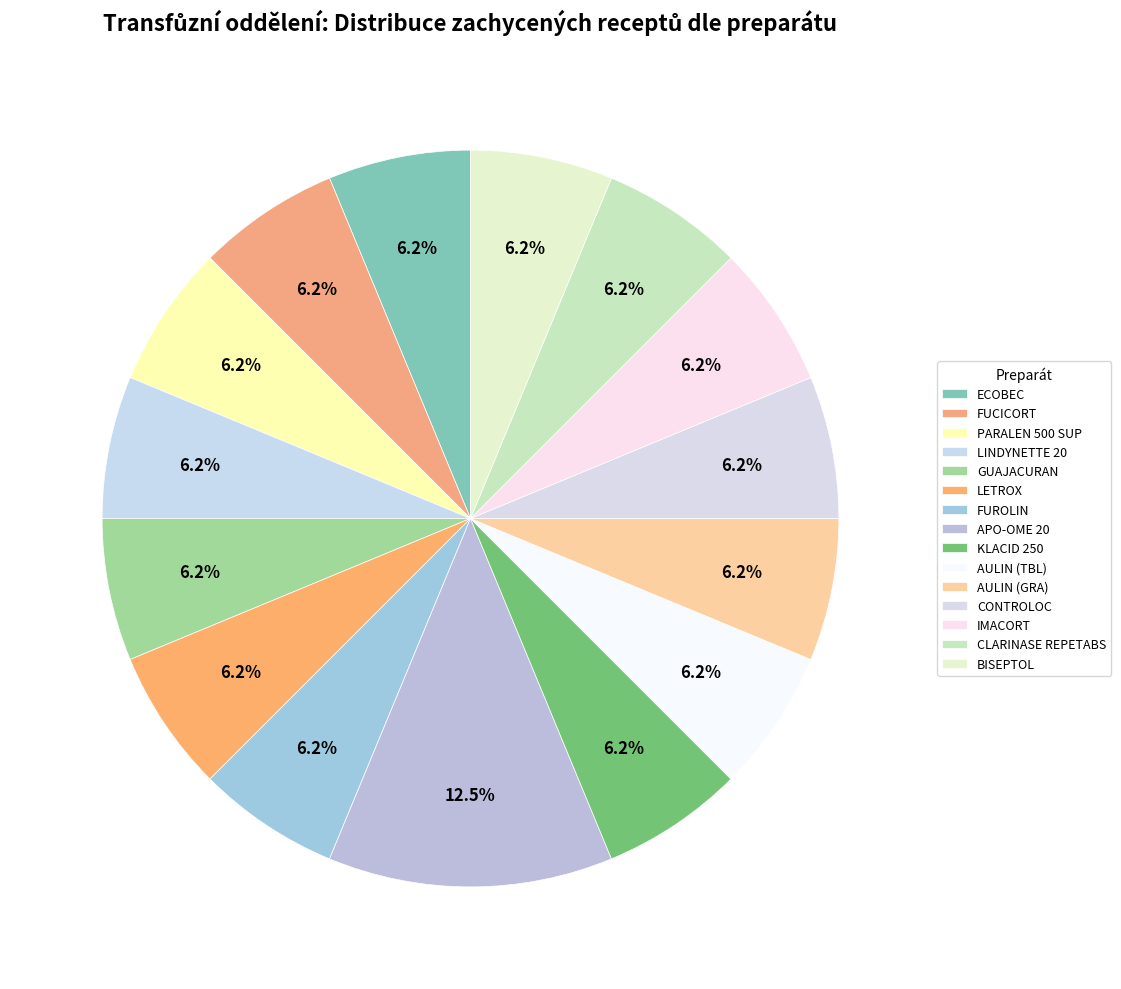

Count the number of slices in the pie.

15